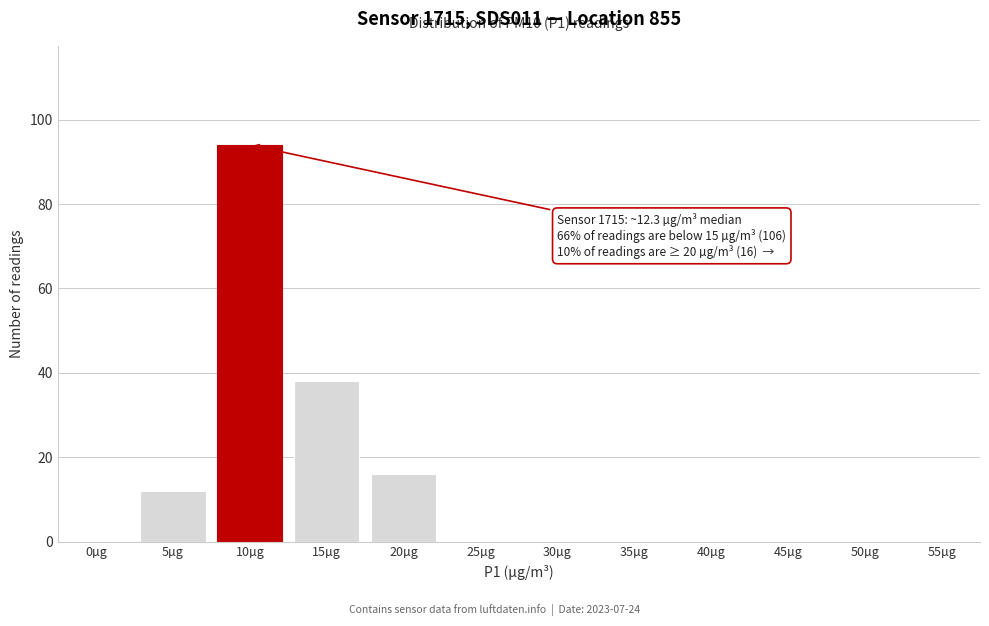

Reading left to right, transcribe all the data shown in this chart.

0µg=0	5µg=12	10µg=94	15µg=38	20µg=16	25µg=0	30µg=0	35µg=0	40µg=0	45µg=0	50µg=0	55µg=0